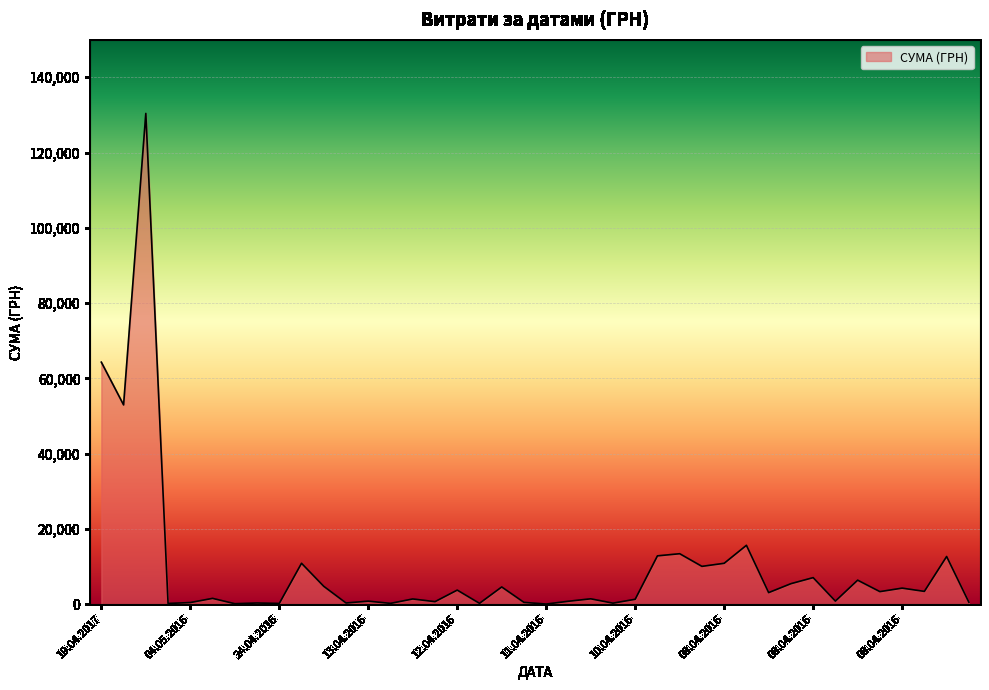

What is the maximum value shown in the chart?

130379.7